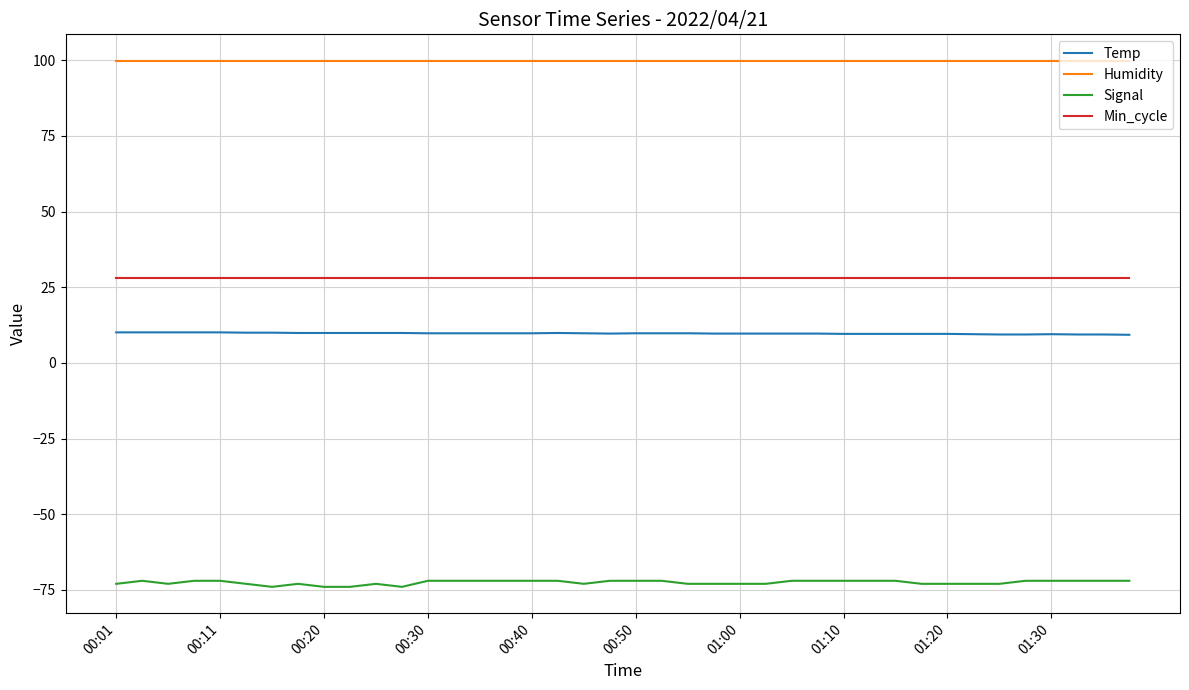

Which series has the largest total across all categories?

Humidity